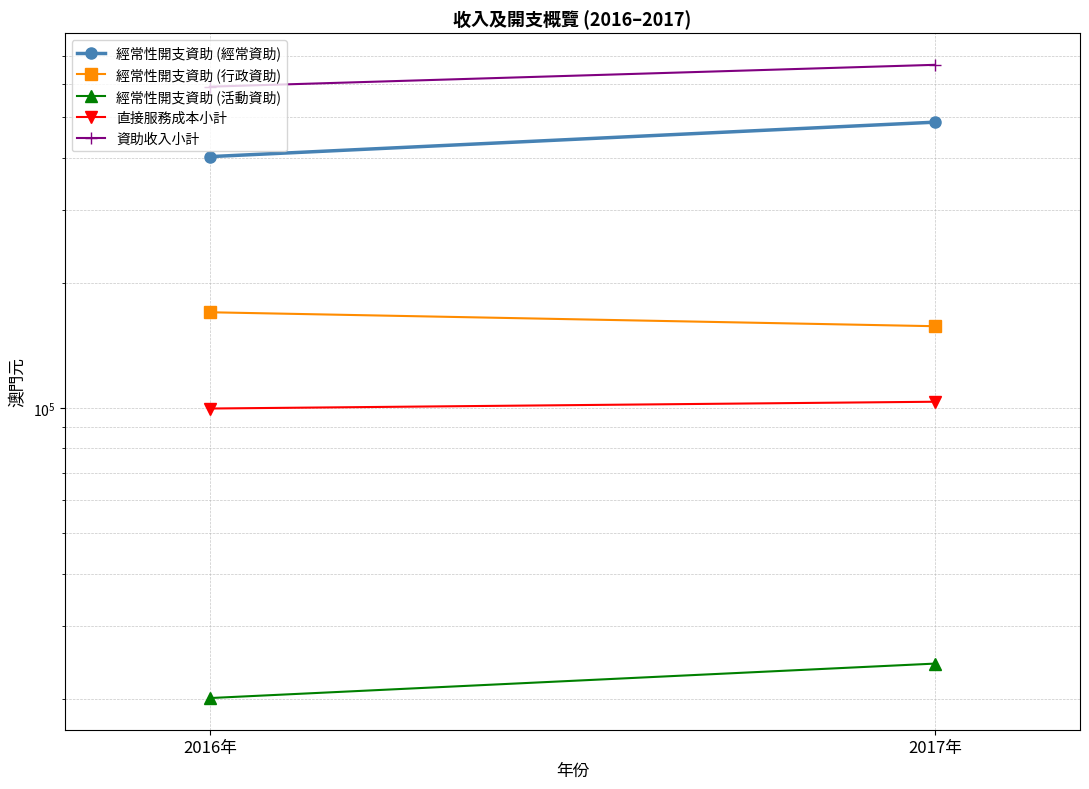

What is the sum of the 直接服務成本小計 values at 2017年 and 2016年?

203398.1